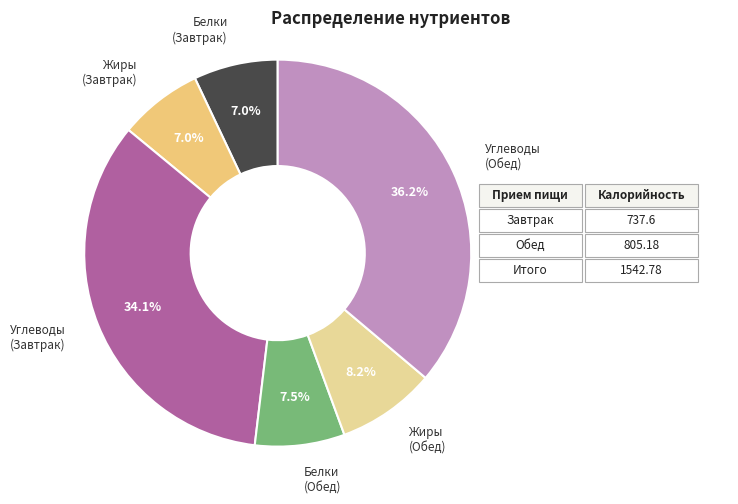

Does any single category account for the majority?

No